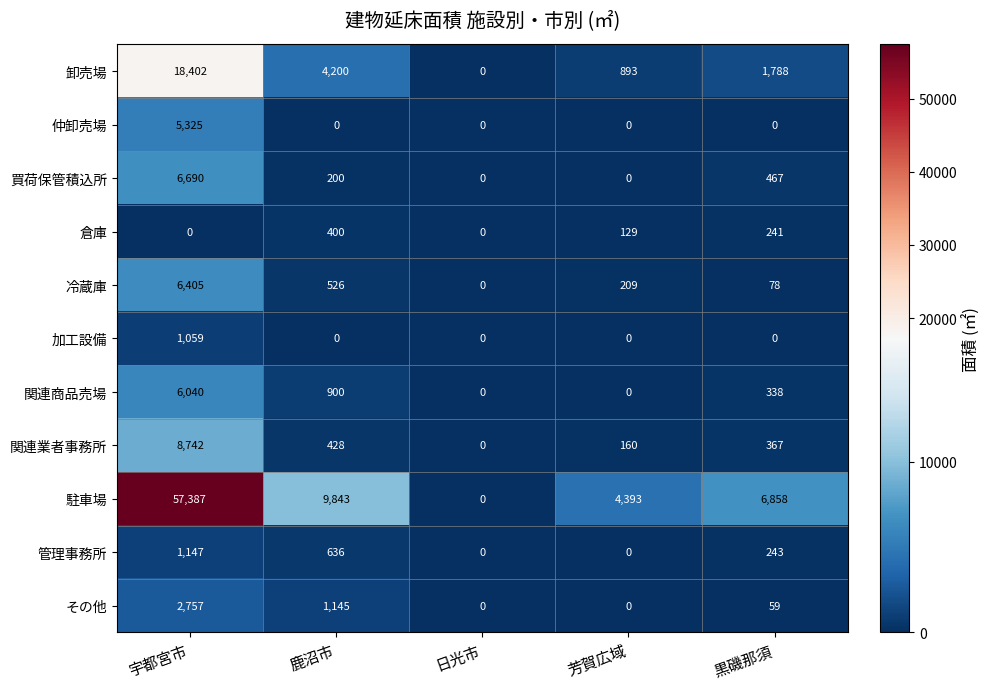

The 冷蔵庫 series shows 0 at 日光市. True or false?

True